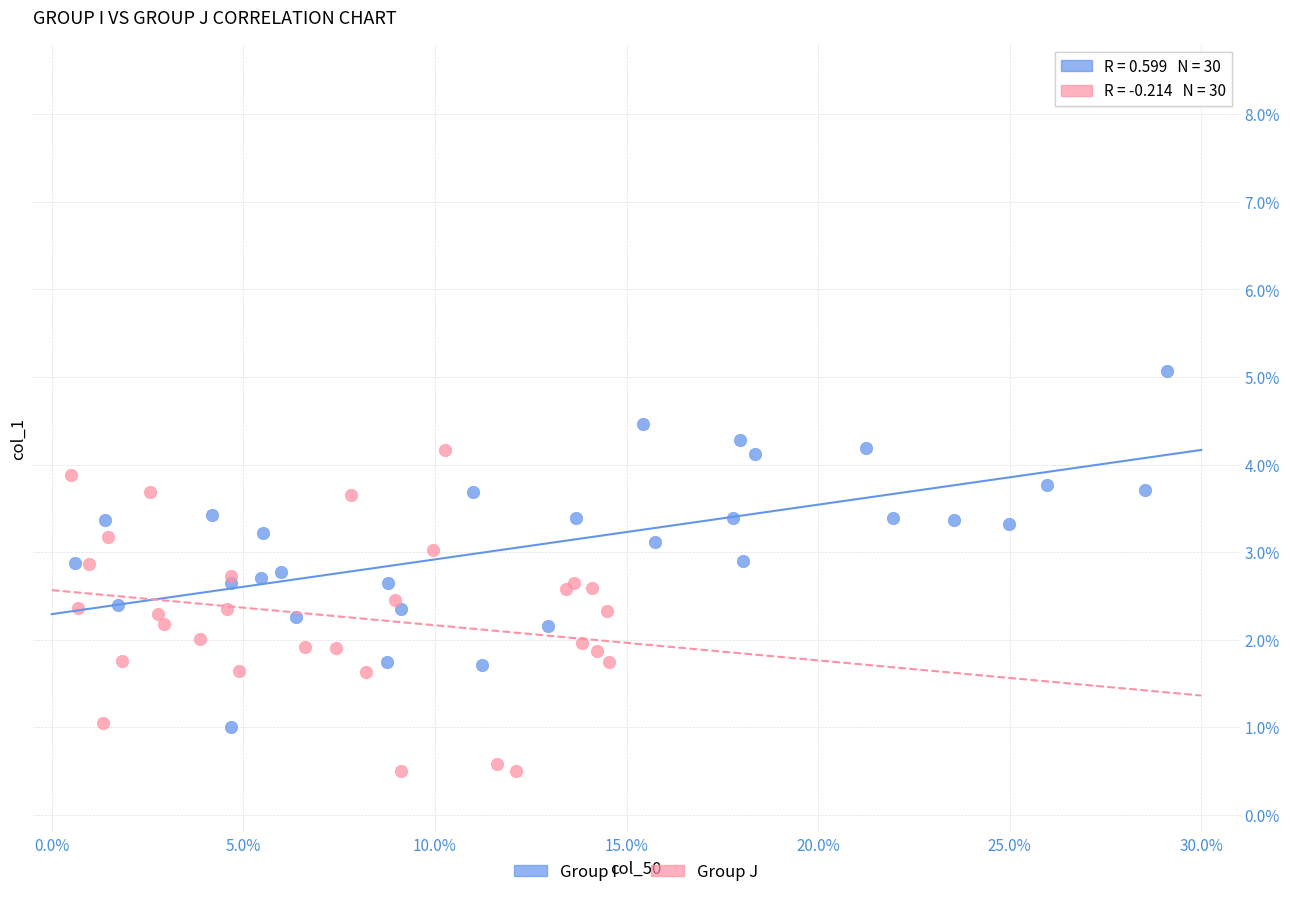

What are all the series names shown in the legend?

Group I, Group J